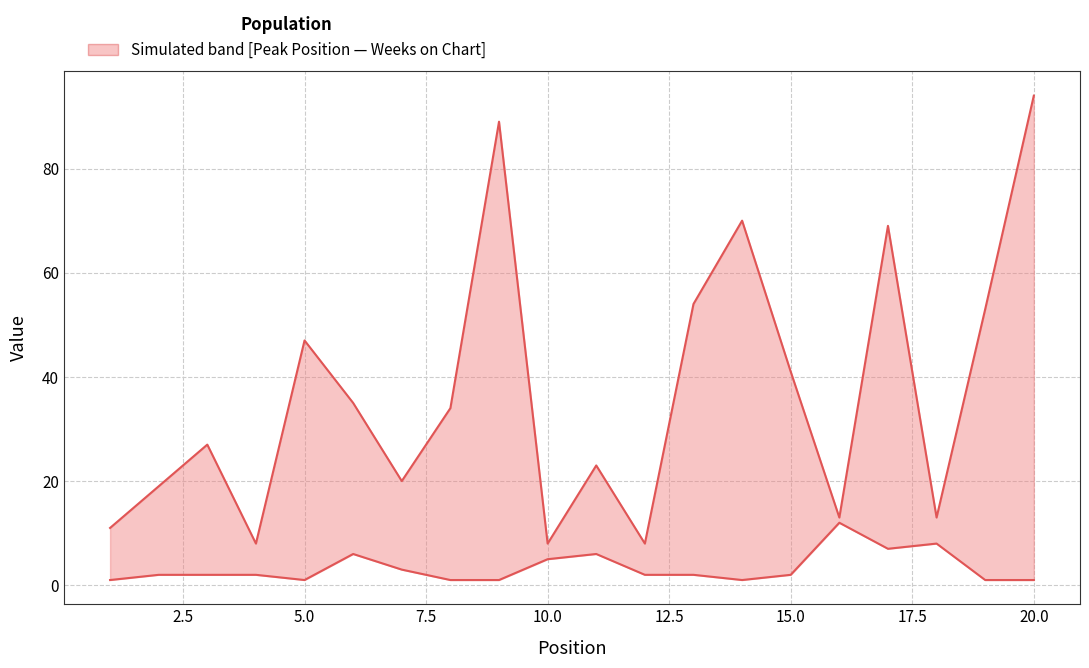

What are all the series names shown in the legend?

Weeks on Chart, Peak Position